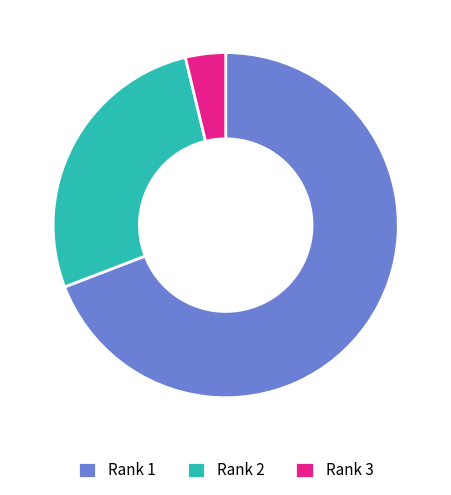

Rank the categories by value from lowest to highest.

Rank 3, Rank 2, Rank 1